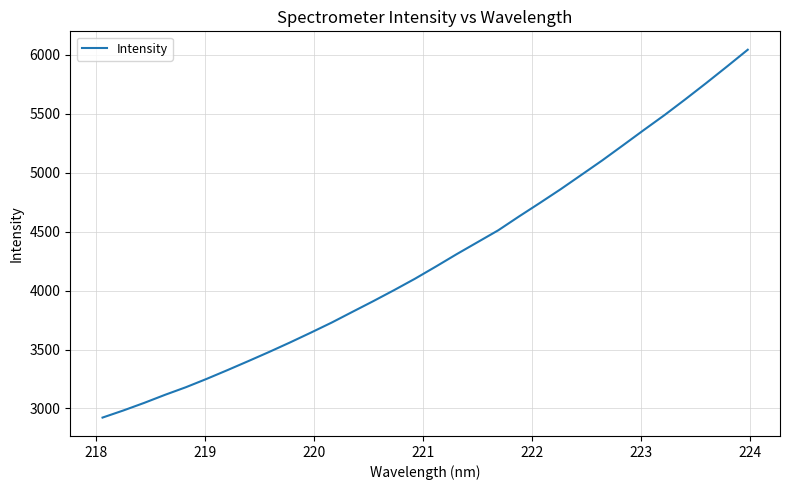

What is the smallest value displayed?

2922.9